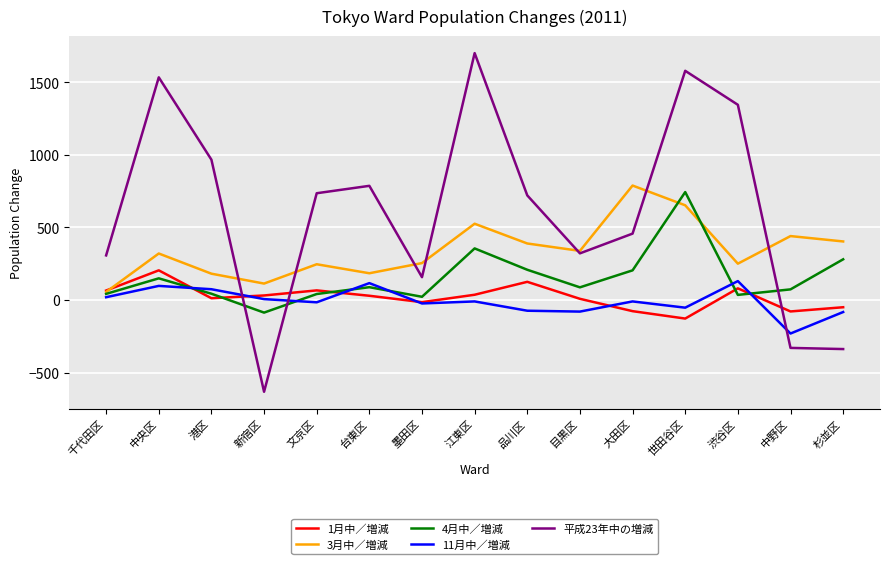

Is this an area chart (filled region under the line)?

No